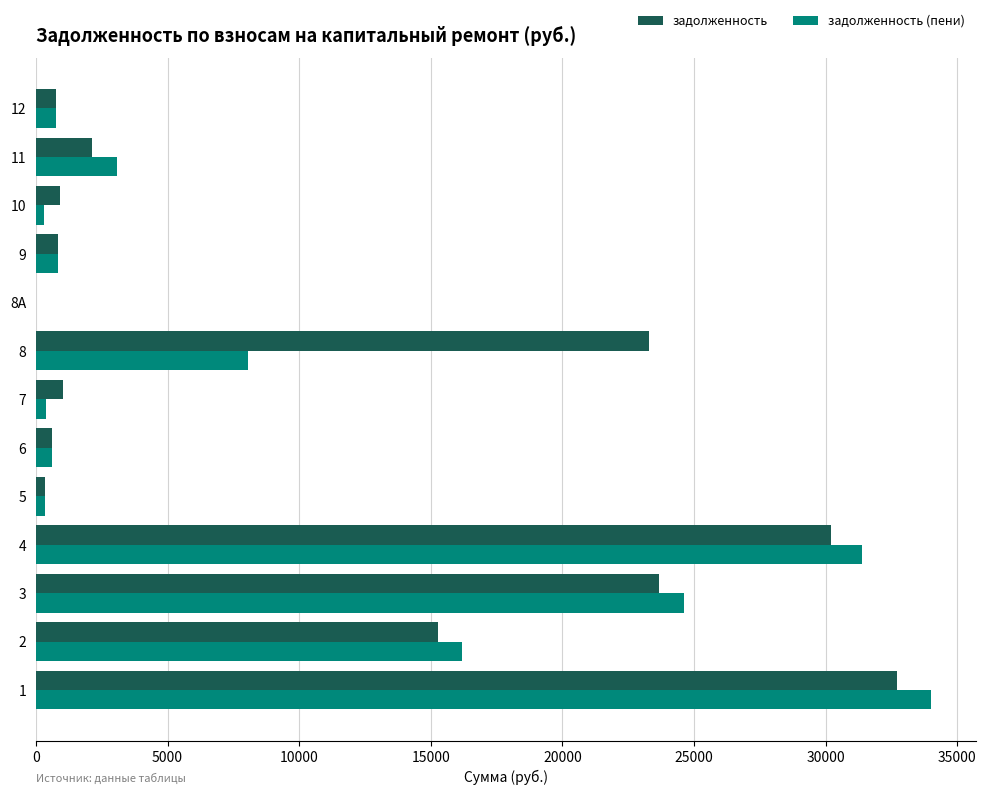

What is the maximum value shown in the chart?

34012.1